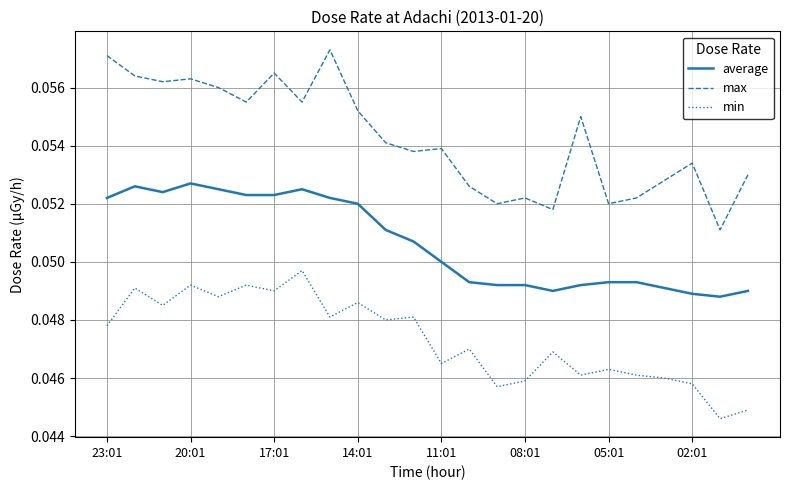

Which series has the largest total across all categories?

max